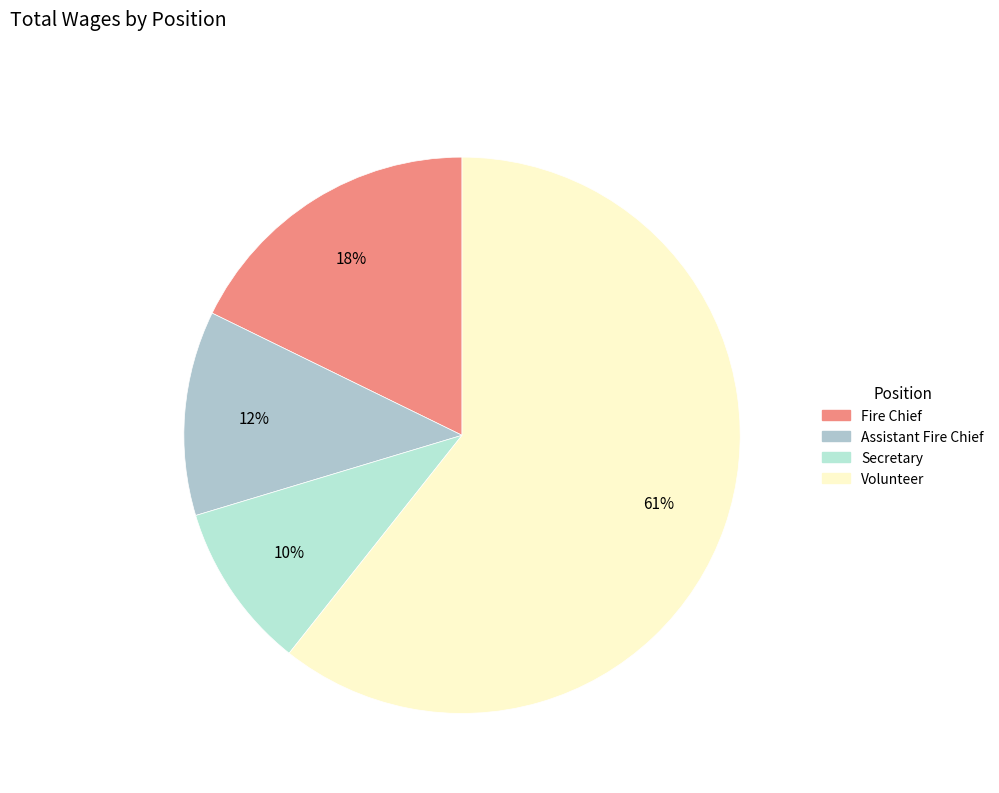

What is the change in value from Fire Chief to Volunteer?

+28841